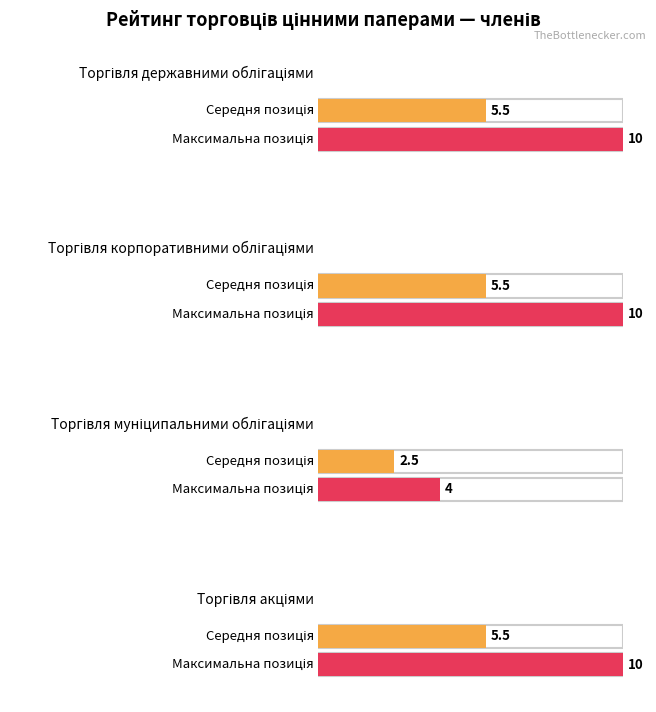

The value of Торгівля муніципальними облігаціями at АТ "Сітібанк" is 1. True or false?

False